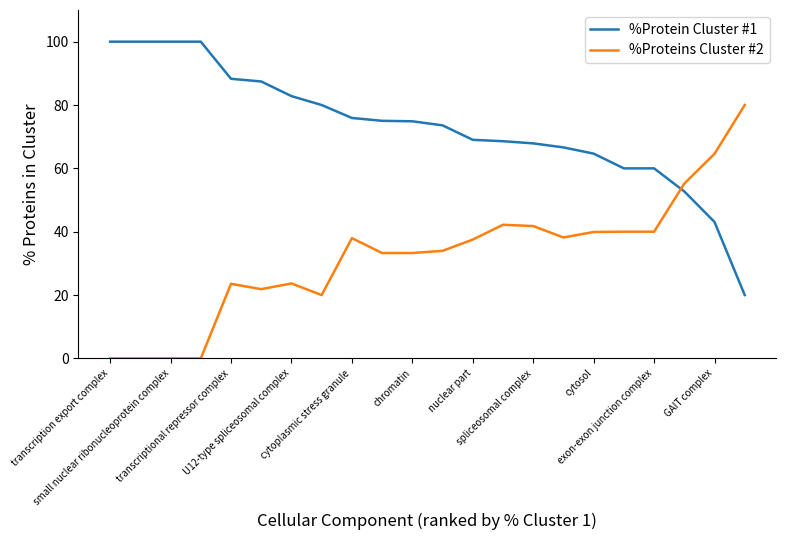

What is the maximum value for %Proteins Cluster #2?

80.0